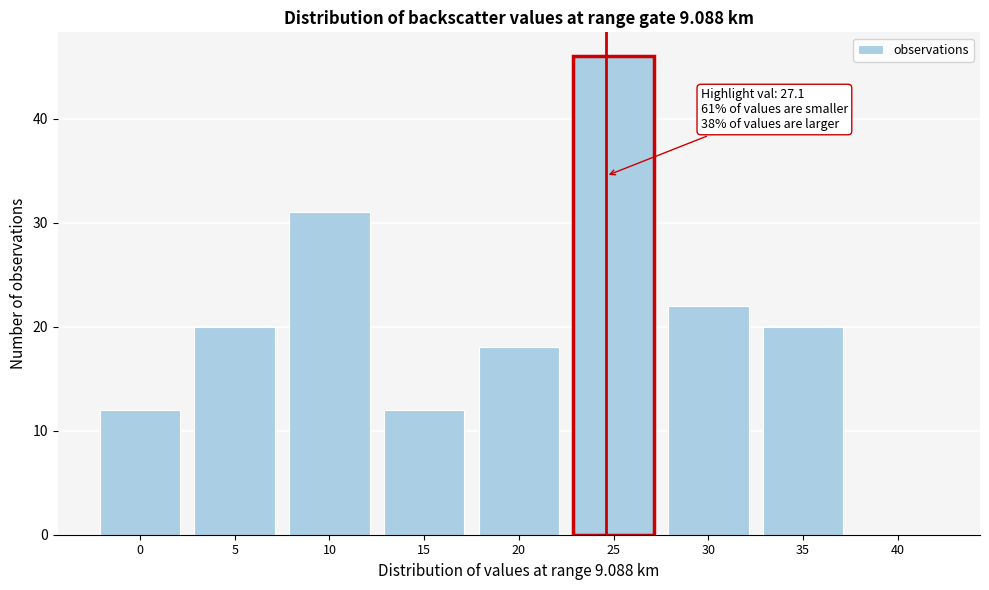

Reading left to right, what are all the values shown in this chart?

0=12	5=20	10=31	15=12	20=18	25=46	30=22	35=20	40=0